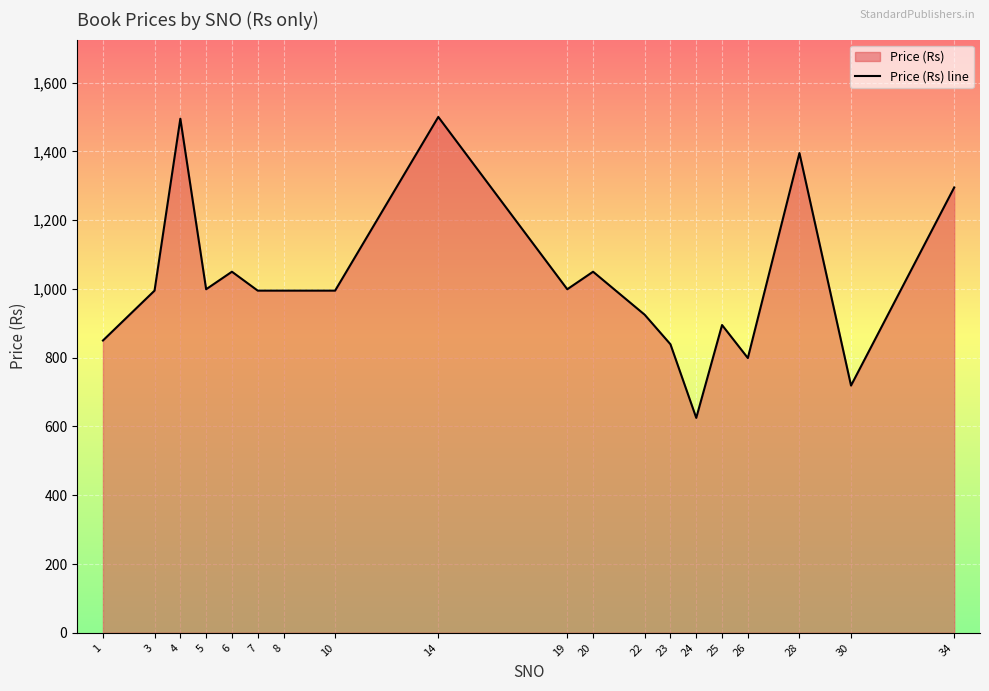

How many distinct data groups are displayed?

1